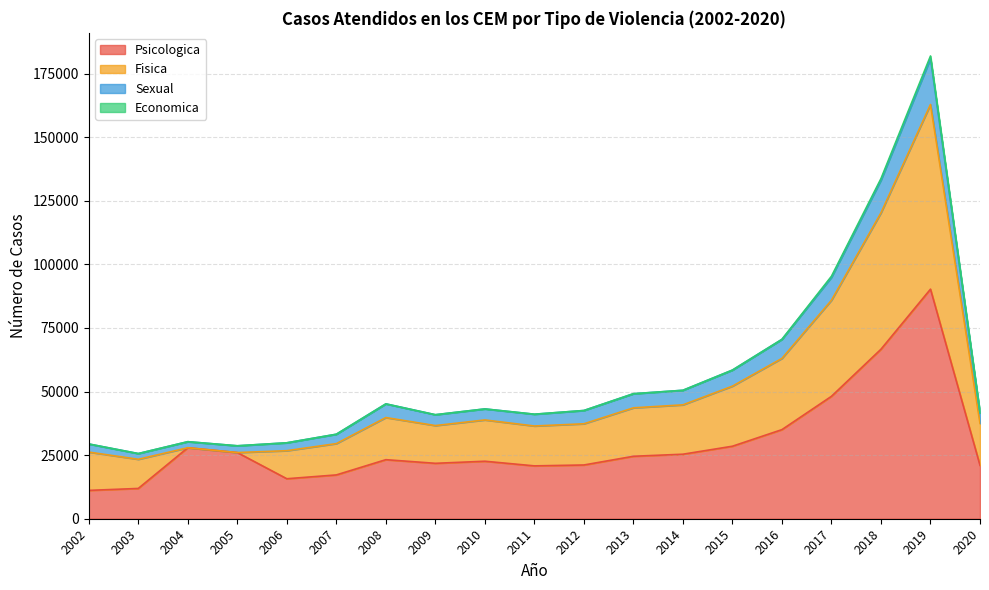

How many lines are shown in the chart?

4